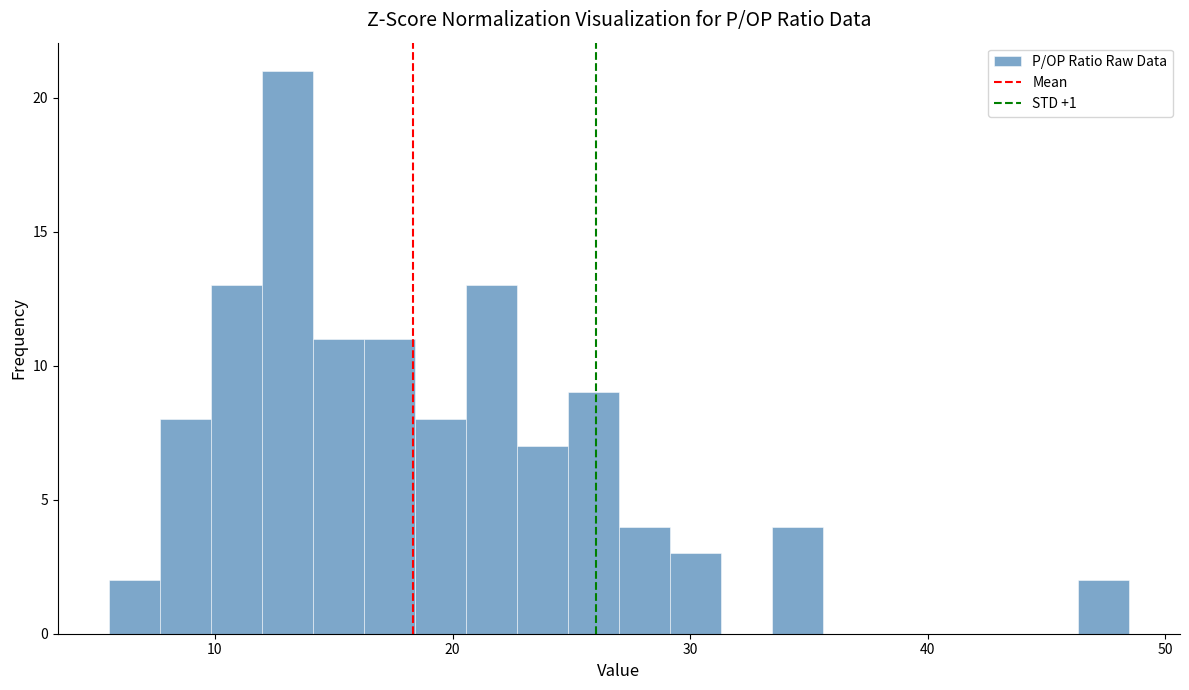

Around what value on the x-axis is the tallest bar? Give the approximate position of its centre, as read against the axis.

13